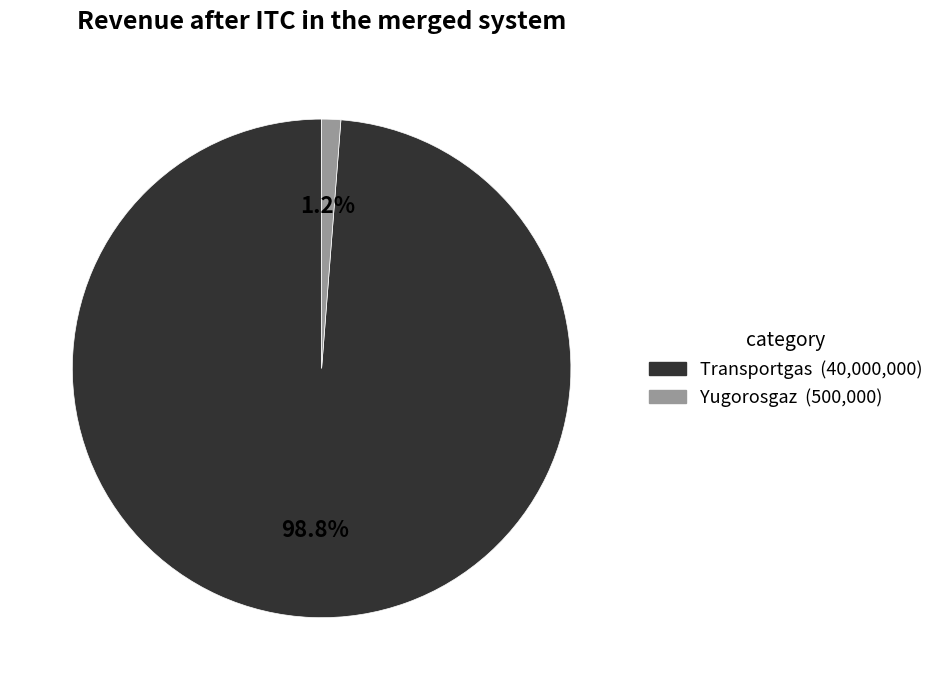

The Yugorosgaz slice represents 11% of the pie. True or false?

False